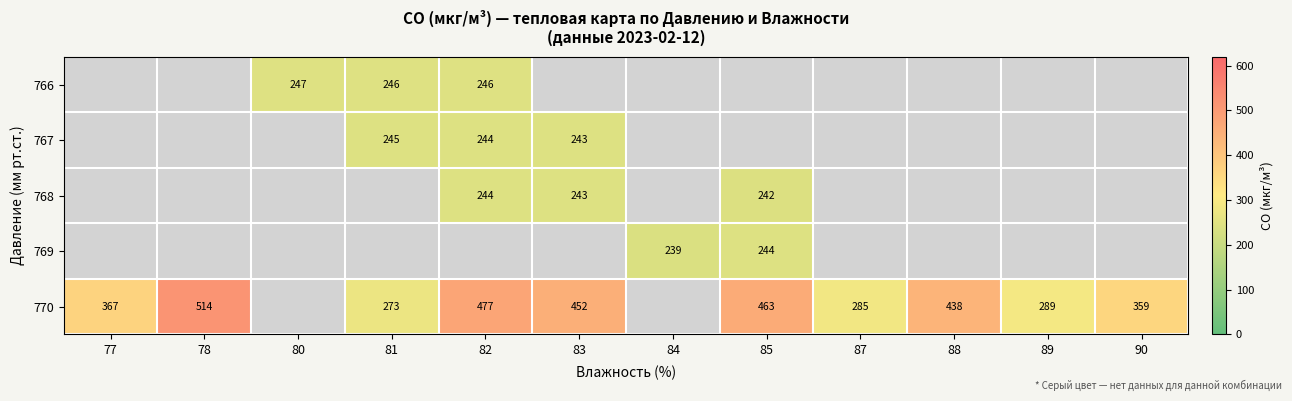

Which series has the largest total across all categories?

770